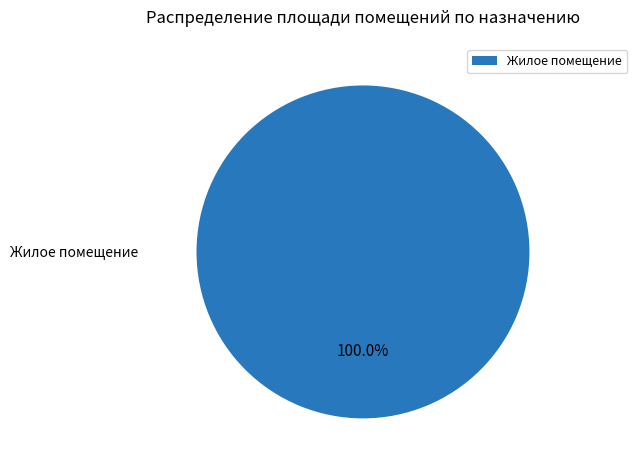

Rank the categories by value from highest to lowest.

Жилое помещение